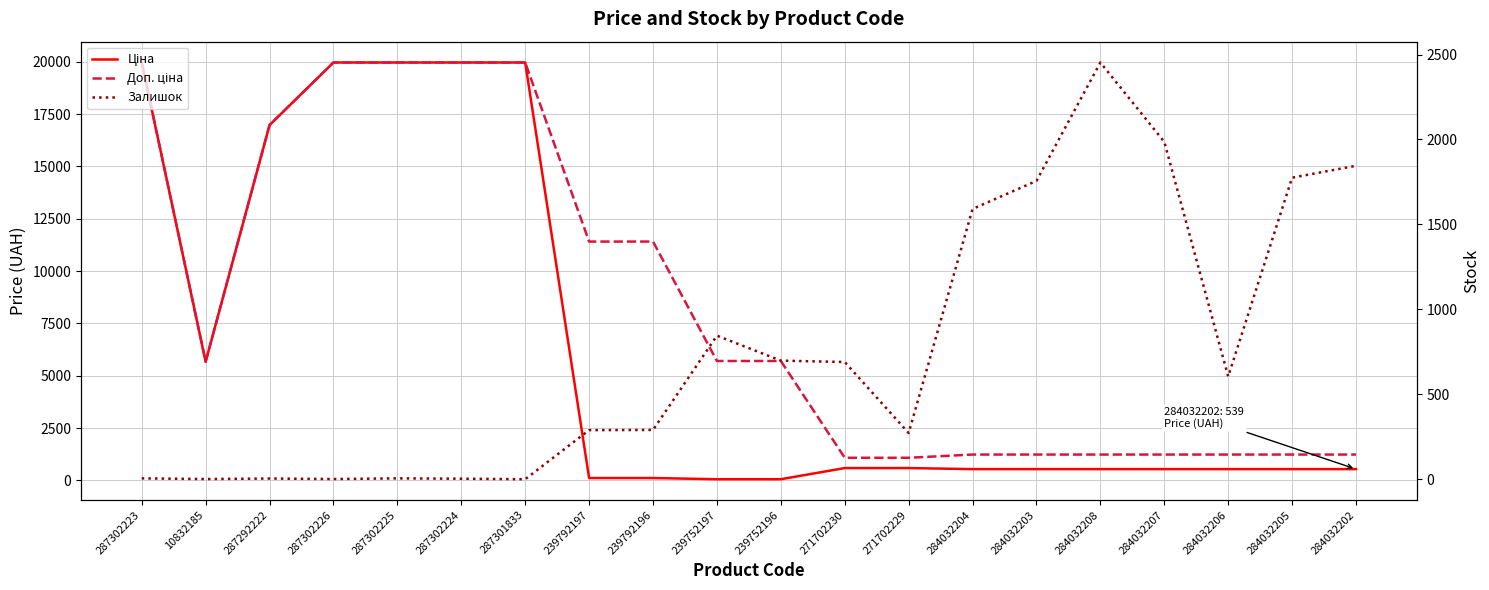

At which label does Доп. ціна first exceed 5705?

287302223